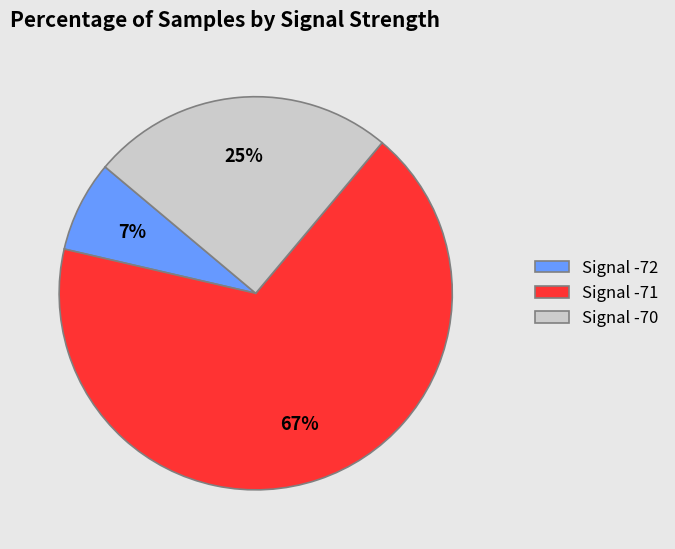

How many slices are in this pie chart?

3